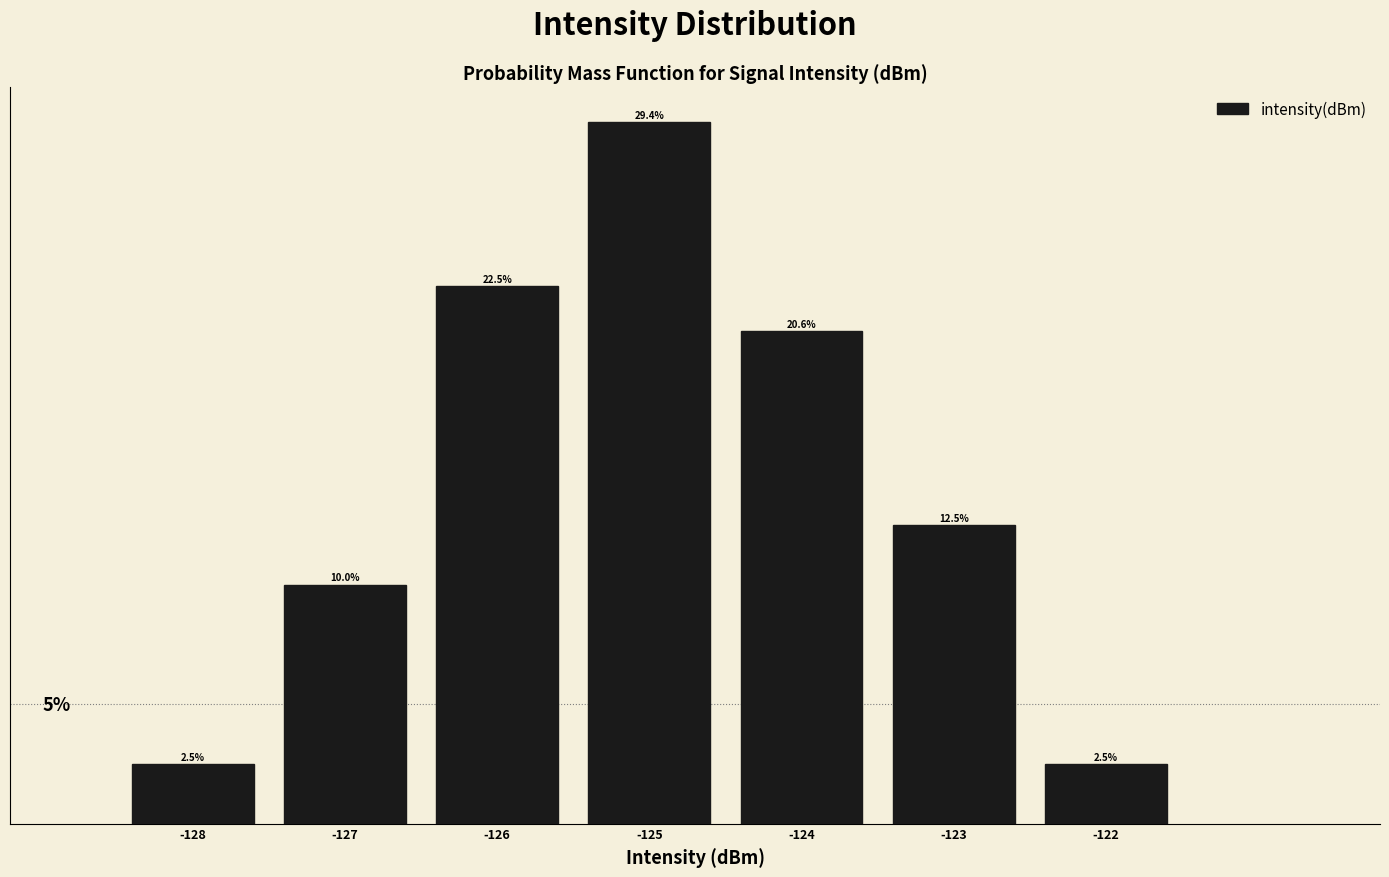

Are the bars horizontal?

No